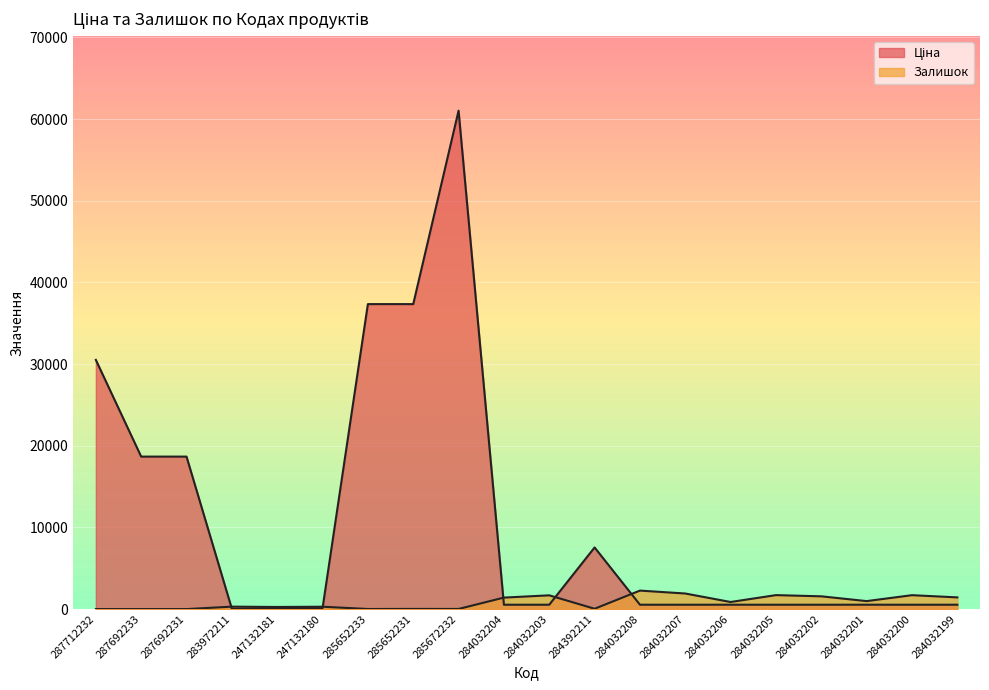

At which category does the chart reach its peak across all series?

285672232